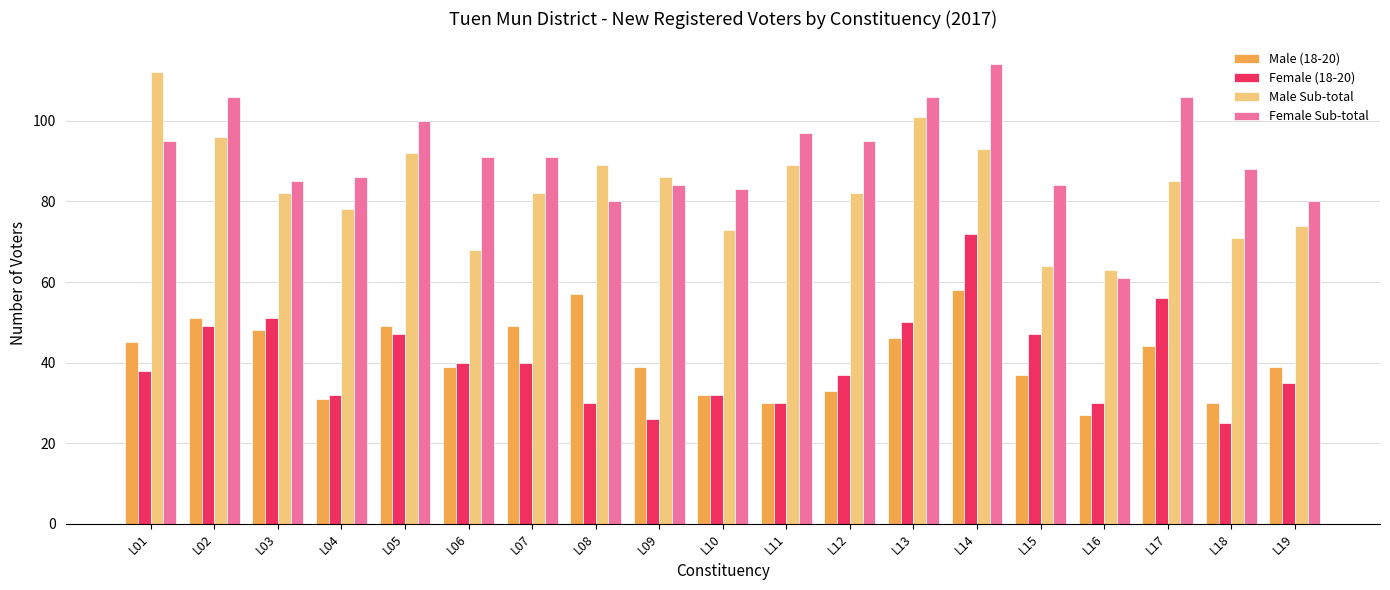

Reading left to right, transcribe all the data shown in this chart.

Male (18-20): L01=45	L02=51	L03=48	L04=31	L05=49	L06=39	L07=49	L08=57	L09=39	L10=32	L11=30	L12=33	L13=46	L14=58	L15=37	L16=27	L17=44	L18=30	L19=39
Female (18-20): L01=38	L02=49	L03=51	L04=32	L05=47	L06=40	L07=40	L08=30	L09=26	L10=32	L11=30	L12=37	L13=50	L14=72	L15=47	L16=30	L17=56	L18=25	L19=35
Male Sub-total: L01=112	L02=96	L03=82	L04=78	L05=92	L06=68	L07=82	L08=89	L09=86	L10=73	L11=89	L12=82	L13=101	L14=93	L15=64	L16=63	L17=85	L18=71	L19=74
Female Sub-total: L01=95	L02=106	L03=85	L04=86	L05=100	L06=91	L07=91	L08=80	L09=84	L10=83	L11=97	L12=95	L13=106	L14=114	L15=84	L16=61	L17=106	L18=88	L19=80